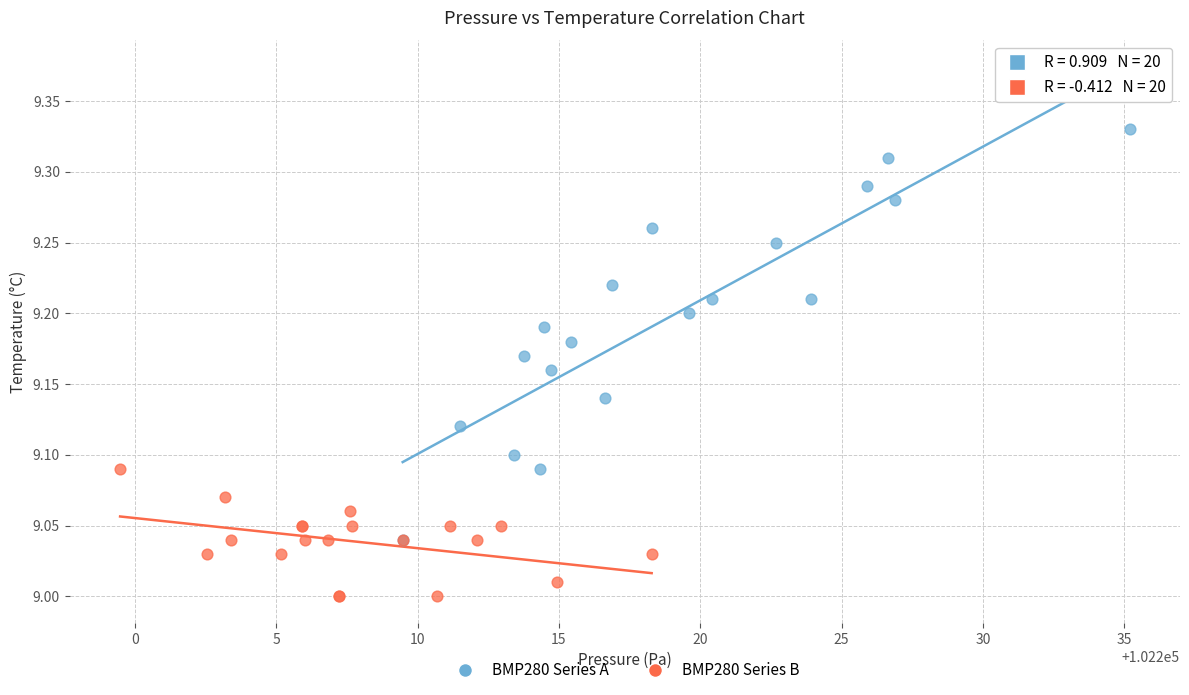

Which series contains the lowest Y value?

BMP280 Series B